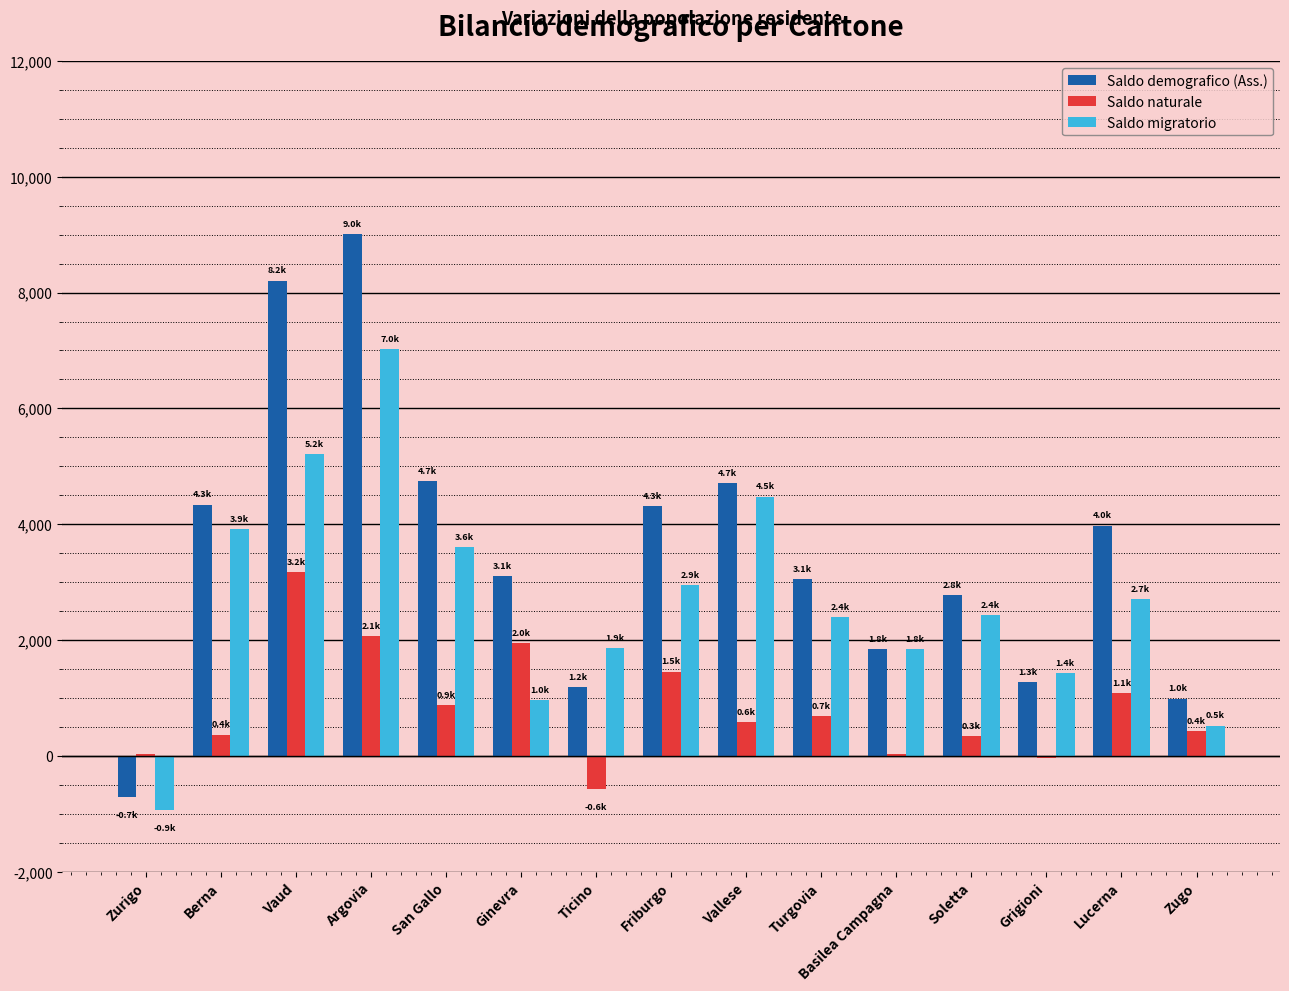

Is the value of Saldo migratorio at Friburgo greater than the value of Saldo naturale at Friburgo?

Yes